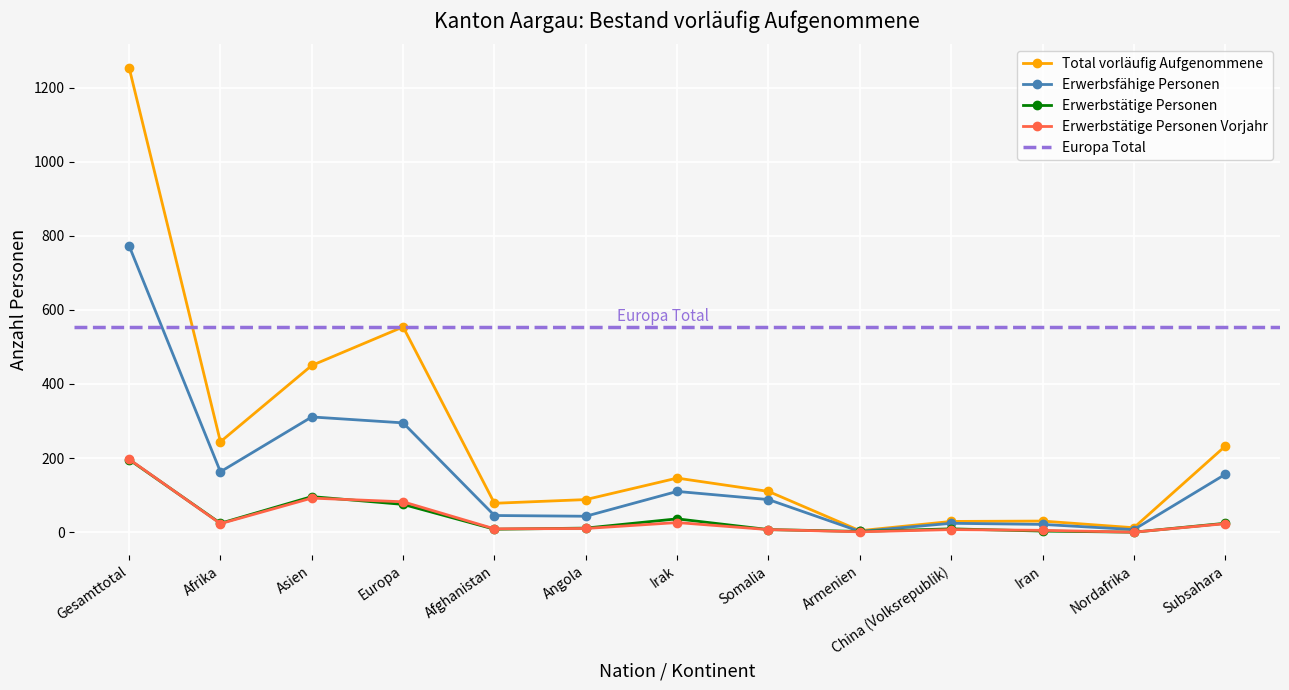

Which category has the highest value in the Total vorläufig Aufgenommene series?

Gesamttotal